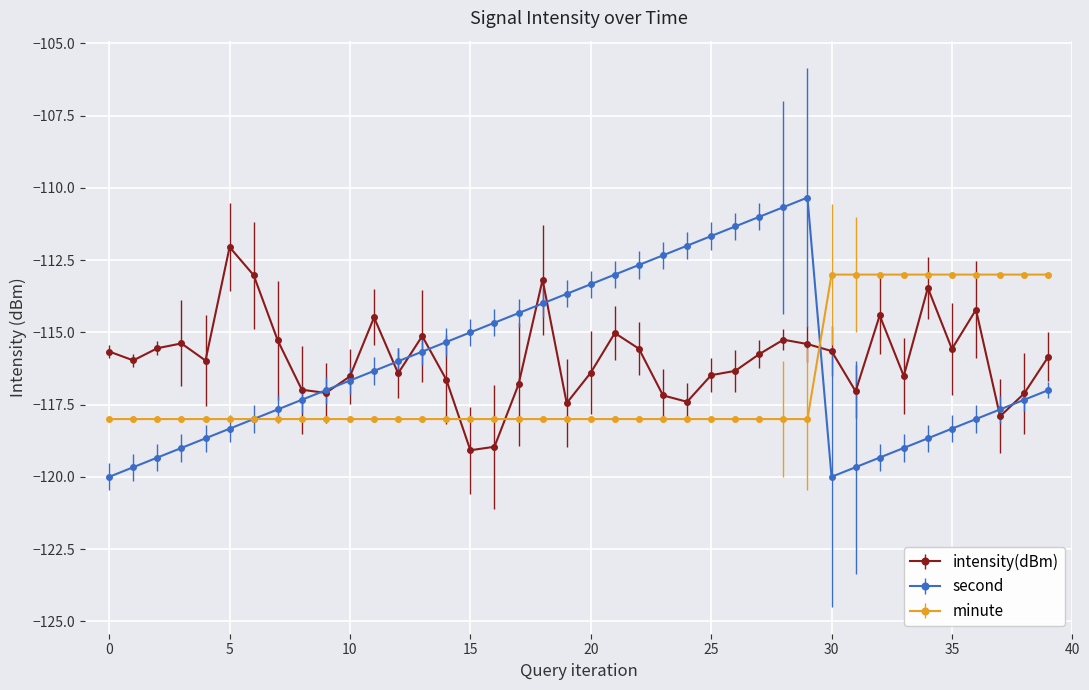

True or false: second has more than 0 interior local peaks.

True